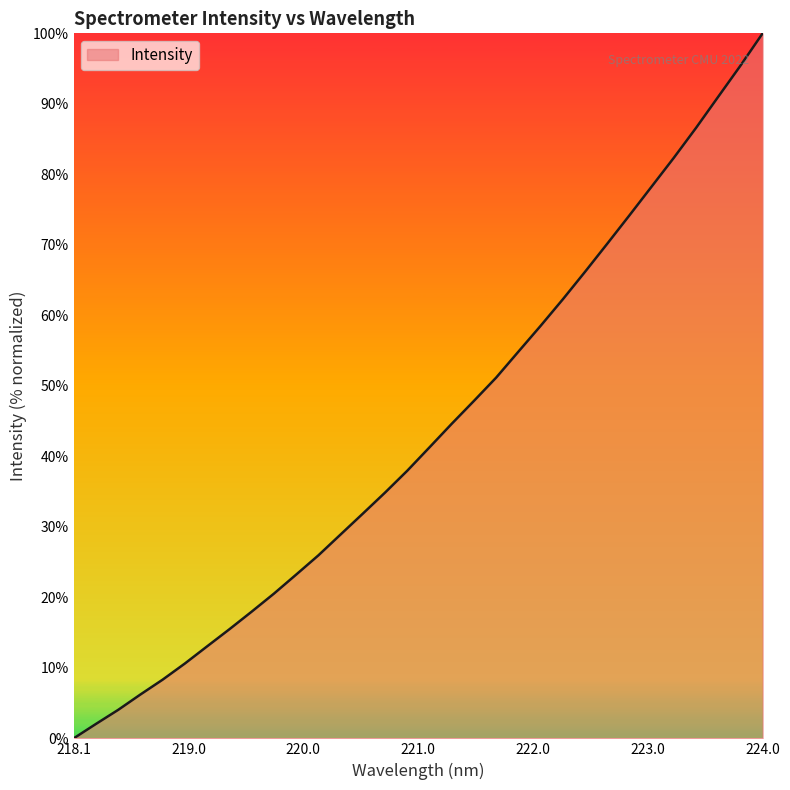

What is the difference between the maximum and minimum values?

100.0